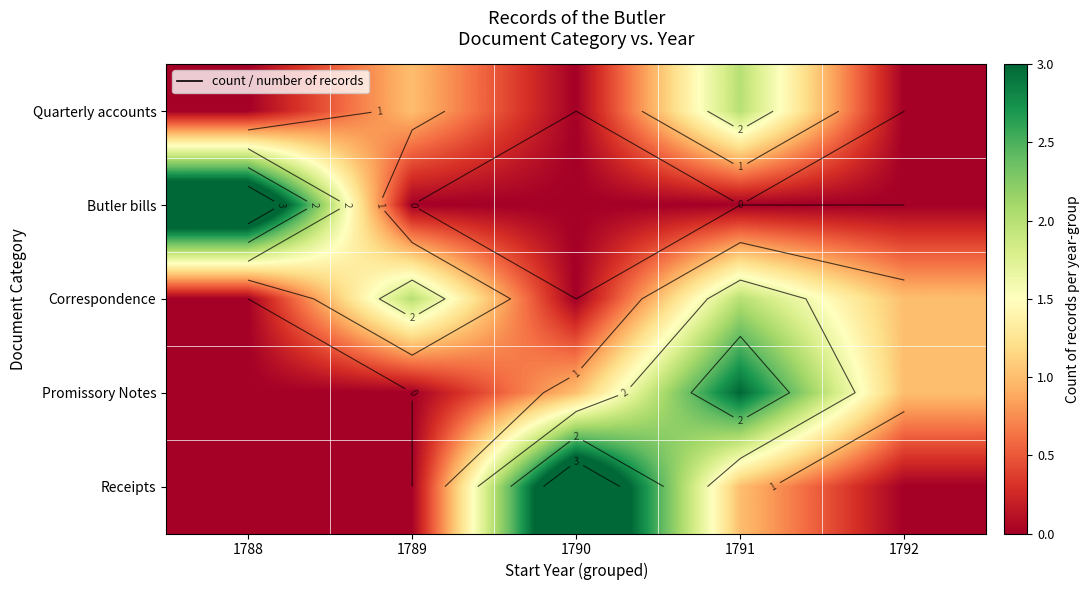

What is the spread (max minus min) of values at 1791?

3